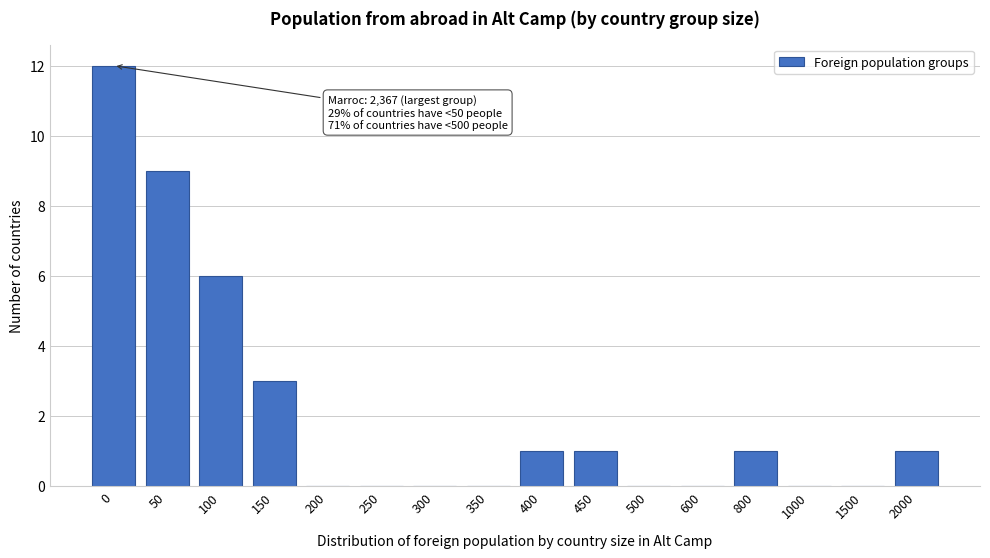

Reading right to left, what are all the values shown in this chart?

2000=1	1500=0	1000=0	800=1	600=0	500=0	450=1	400=1	350=0	300=0	250=0	200=0	150=3	100=6	50=9	0=12